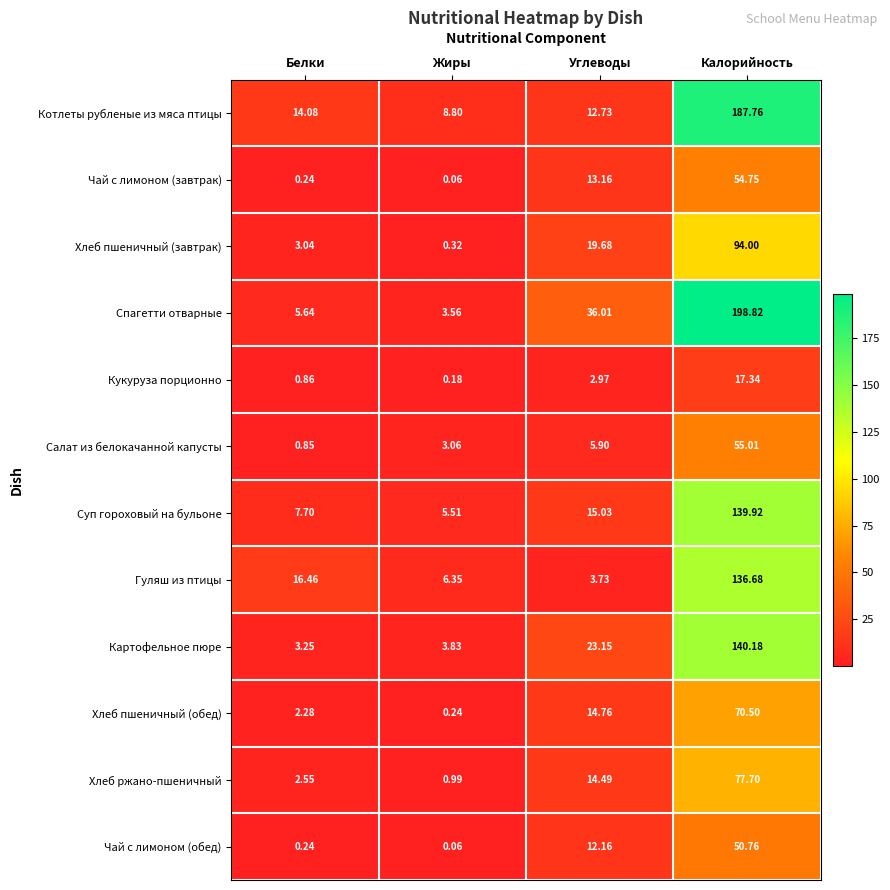

Which label corresponds to the smallest value in the chart?

Жиры